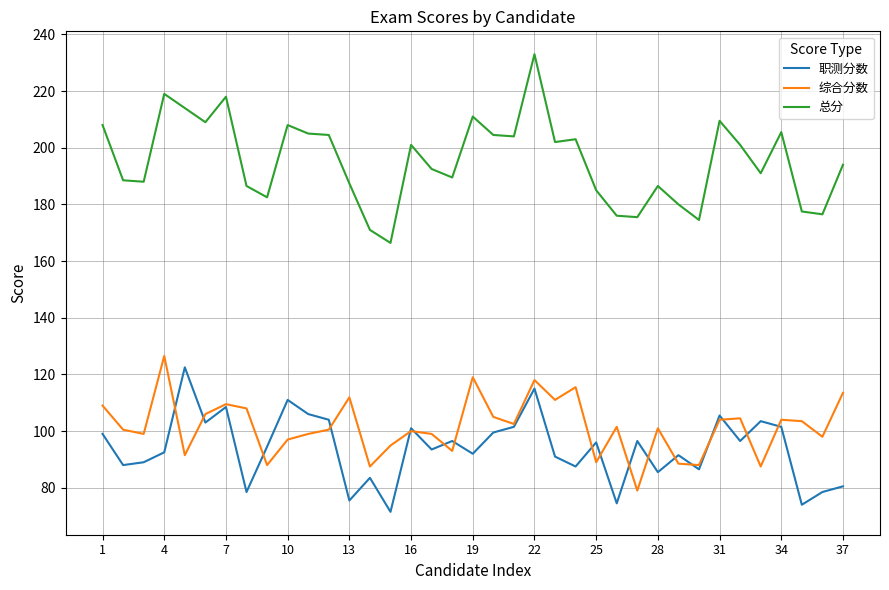

Is this an area chart (filled region under the line)?

No